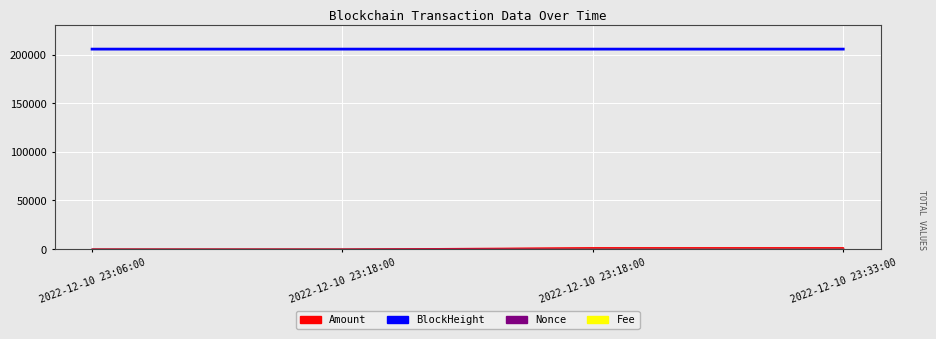

The value at 2022-12-10 23:06:00 is 49738. True or false?

False